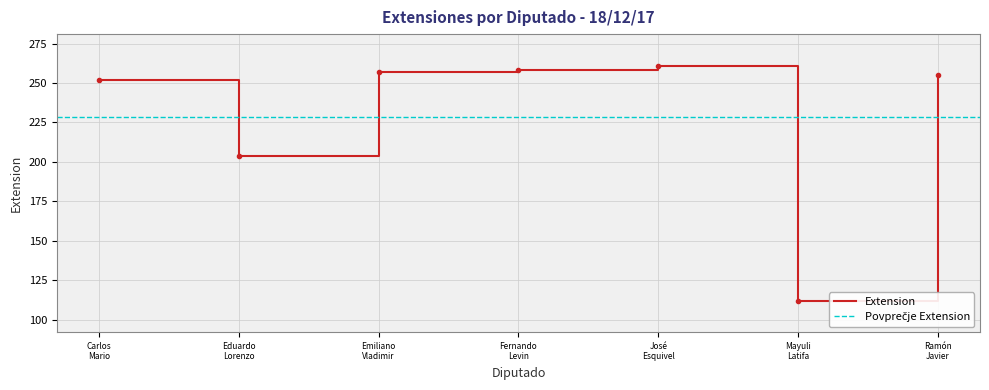

Count the number of data series in this chart.

1